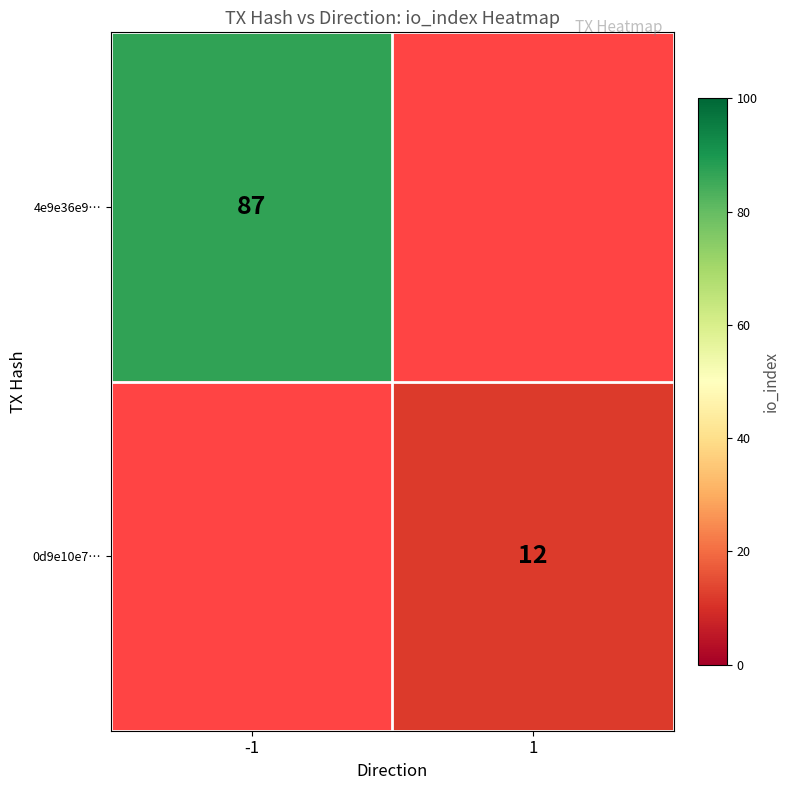

Is it true that 0d9e10e7… equals 12 at 1?

True